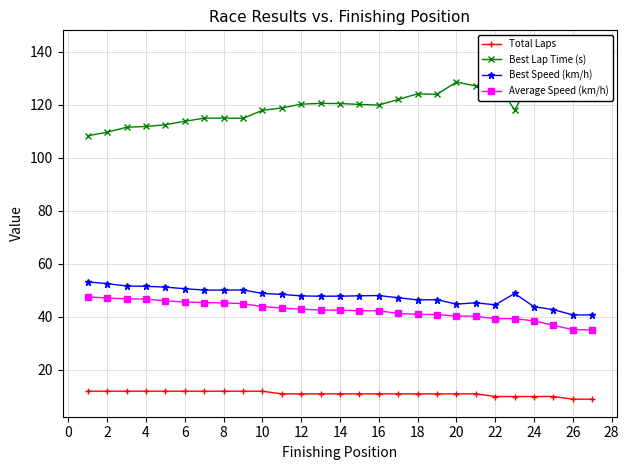

True or false: Best Speed (km/h) has more than 2 points higher than both neighbors.

True